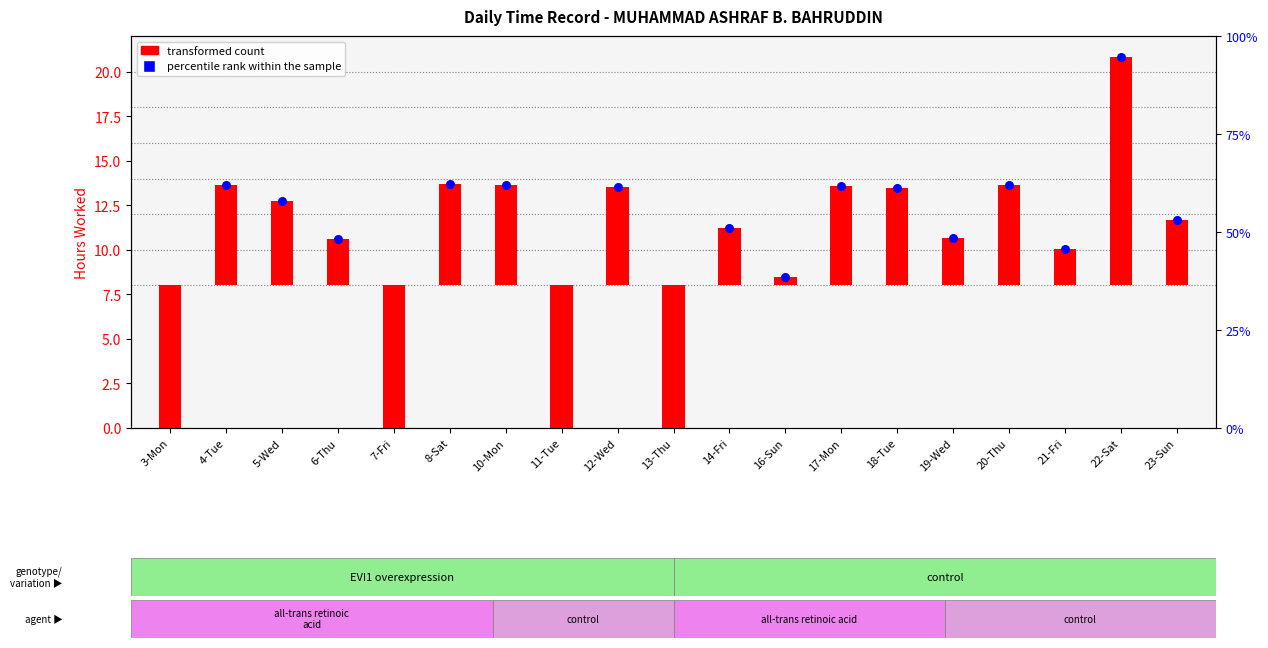

Which has a higher value, 5-Wed or 16-Sun?

5-Wed